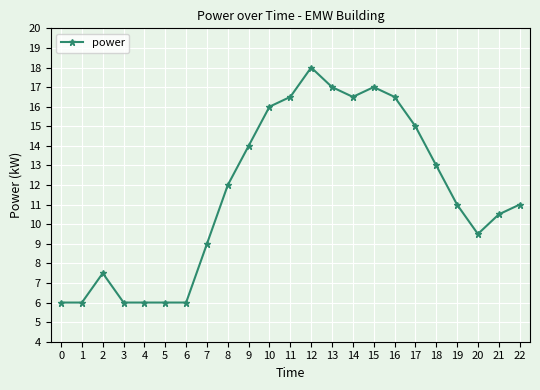

What is the difference between the maximum and second lowest values?

12.0